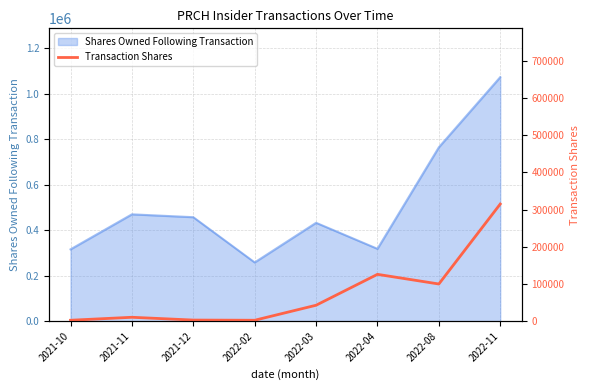

What is the smallest value displayed?

2500